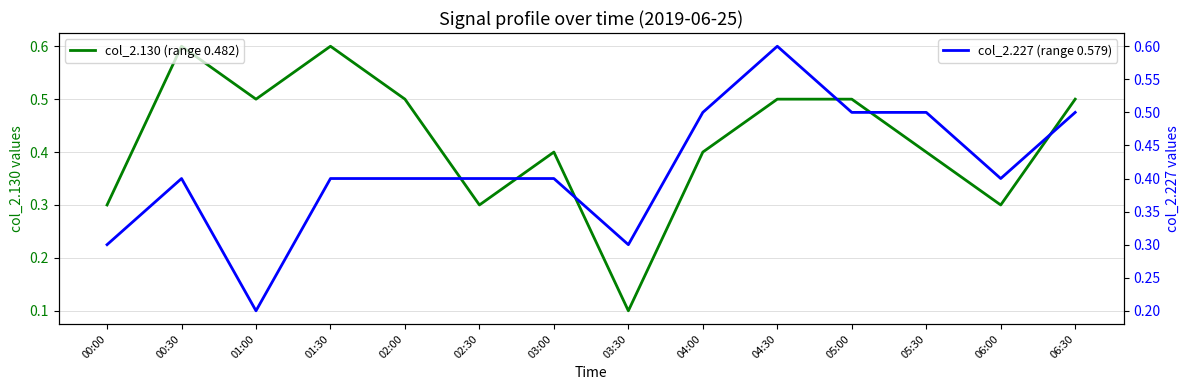

Which has a higher value, 02:30 or 05:30?

05:30